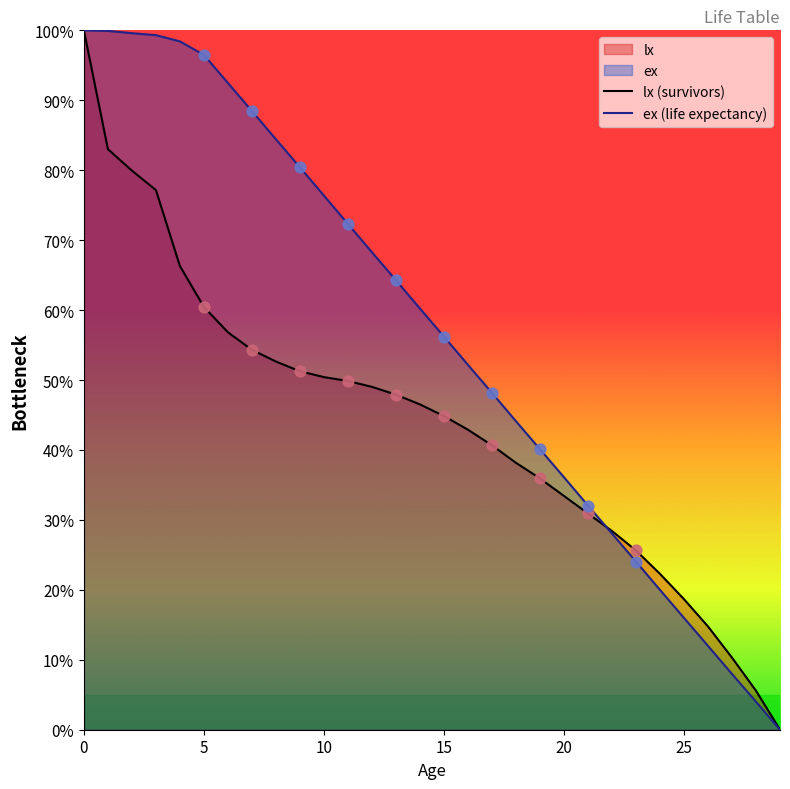

Is the value of ex (life expectancy) at 7 greater than the value of lx (survivors) at 29?

Yes